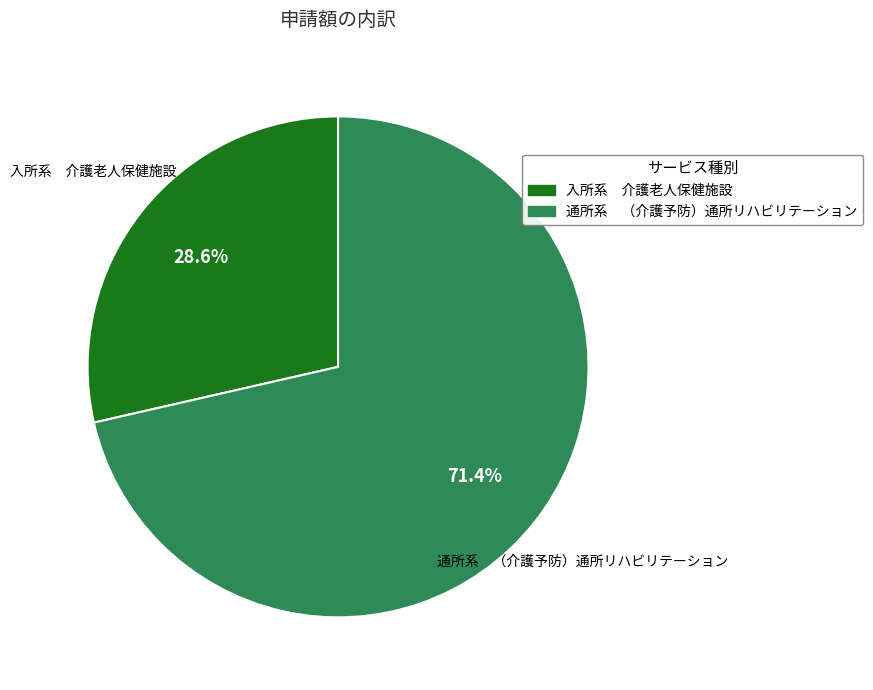

What portion of the pie excludes 通所系 （介護予防）通所リハビリテーション?

28.6%